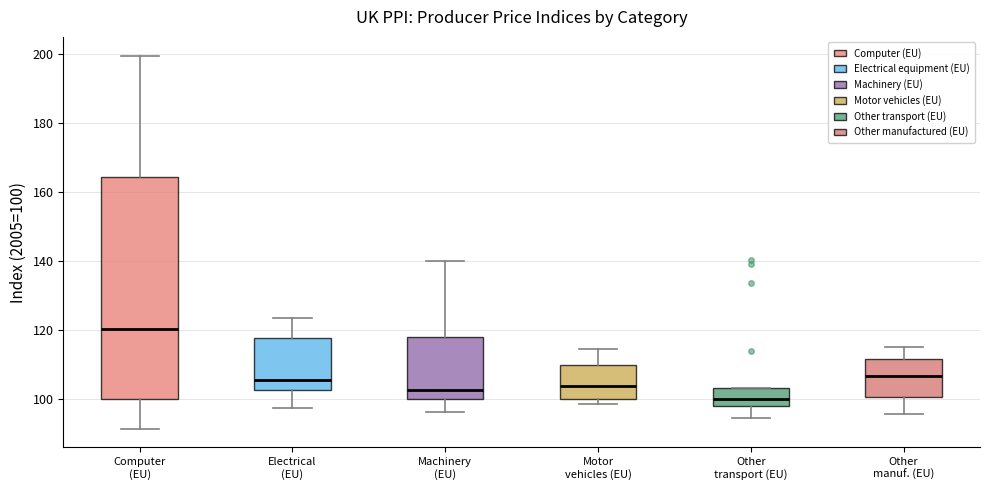

Reading left to right, transcribe this box plot: for each box, give where its median line is, the range the box spans, and where its two whiskers end, as read against the y-axis. The values are not printed on the chart, so give them approximately, as read against the axis.

Computer (EU): median 120, box 100 to 164, whiskers 92 to 200
Electrical (EU): median 106, box 102 to 118, whiskers 98 to 124
Machinery (EU): median 102, box 100 to 118, whiskers 96 to 140
Motor vehicles (EU): median 104, box 100 to 110, whiskers 98 to 114
Other transport (EU): median 100, box 98 to 104, whiskers 94 to 104
Other manuf. (EU): median 106, box 100 to 112, whiskers 96 to 116